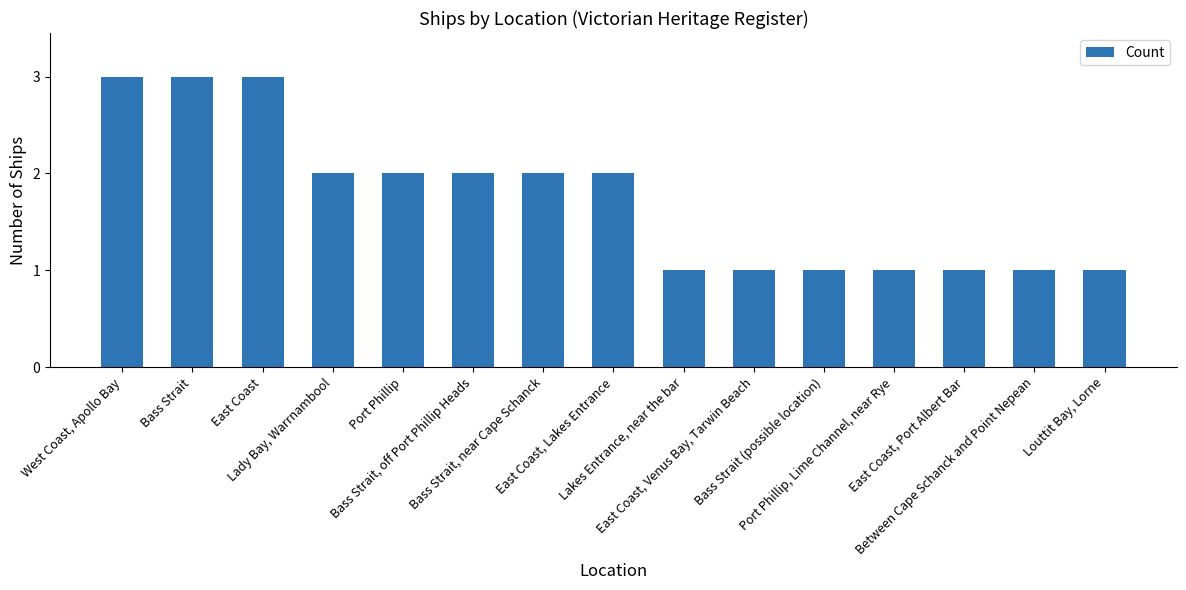

The value at Bass Strait is 3. True or false?

True